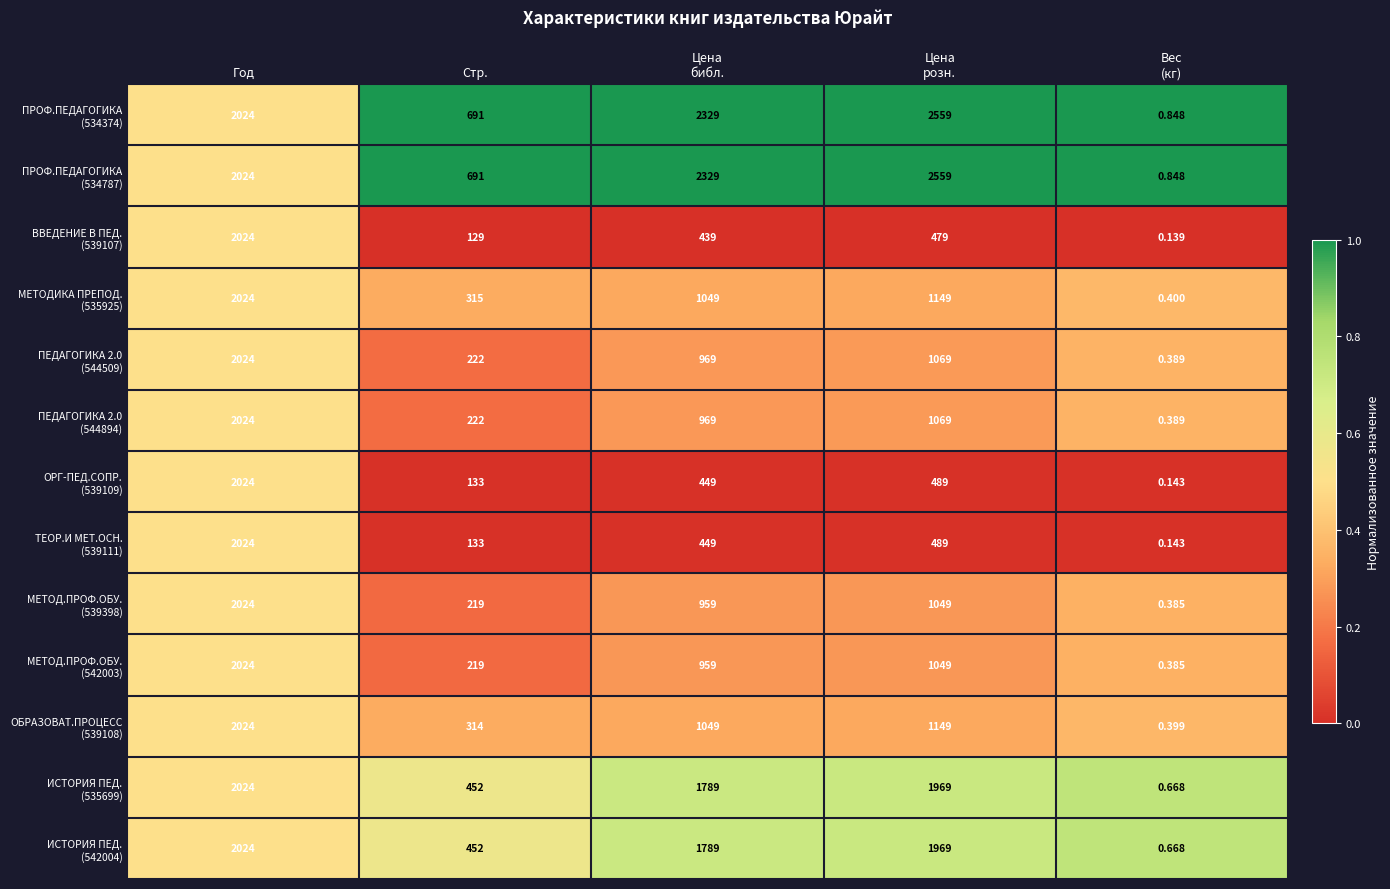

At which category is the sum across all series the highest?

Год